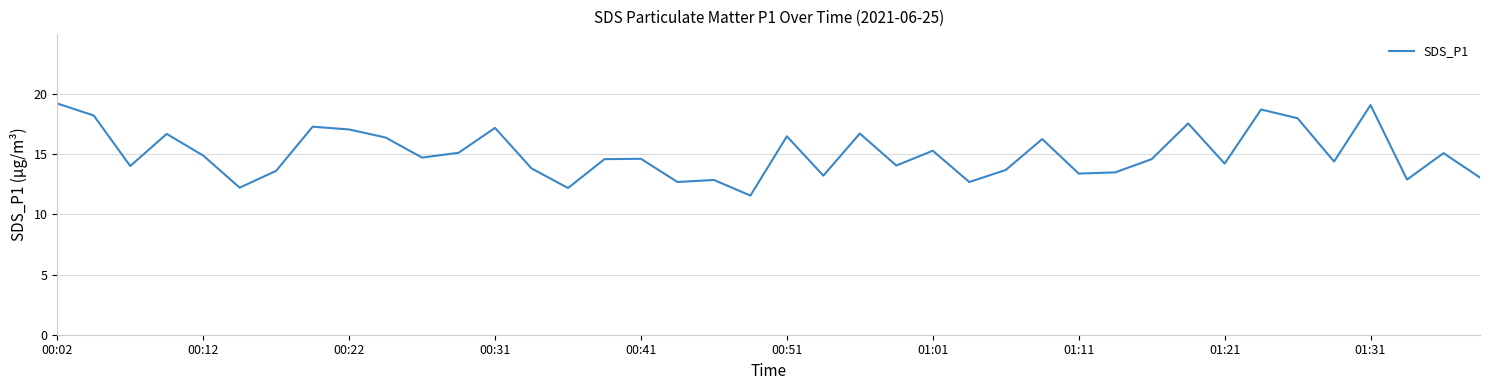

What is the difference between the maximum and minimum values?

7.7